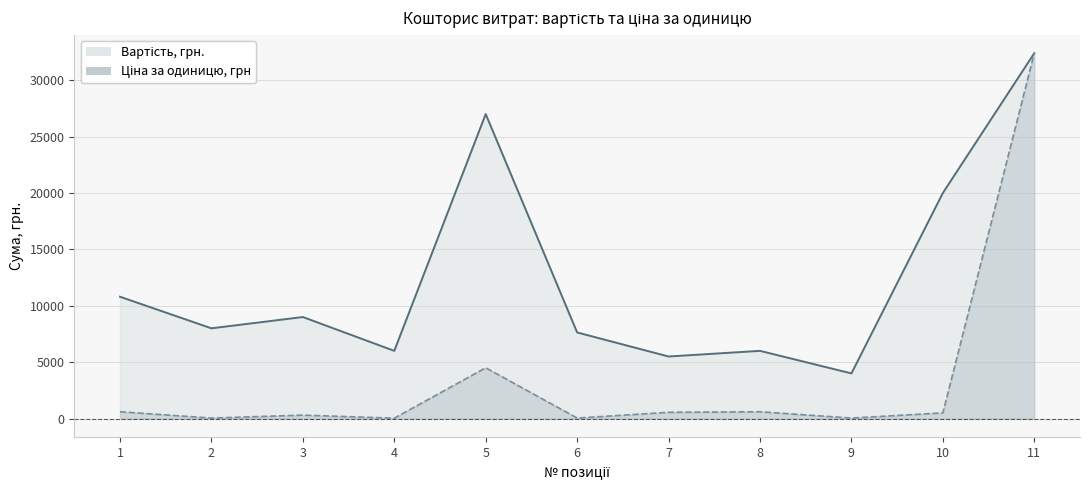

How many values in the Вартість, грн. series exceed 8000?

5